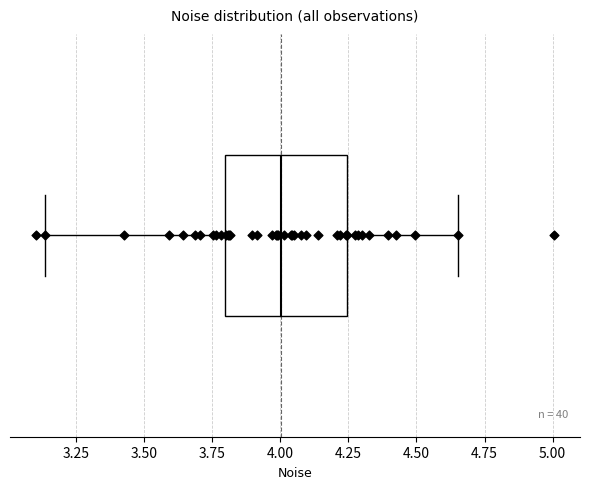

Transcribe this box plot: give where the median line is, the range the box spans, and where the two whiskers end, as read against the x-axis. The values are not printed on the chart, so give them approximately, as read against the axis.

median 4.00, box 3.80 to 4.25, whiskers 3.15 to 4.65